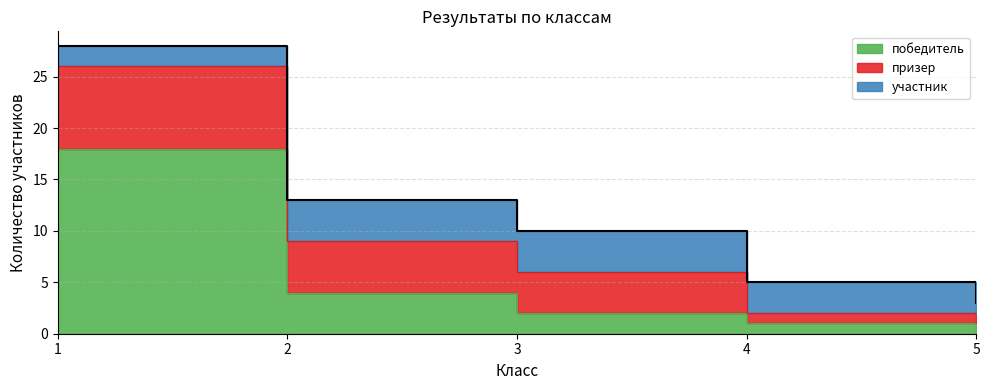

Rank the series by their maximum value, from highest to lowest.

победитель, призер, участник